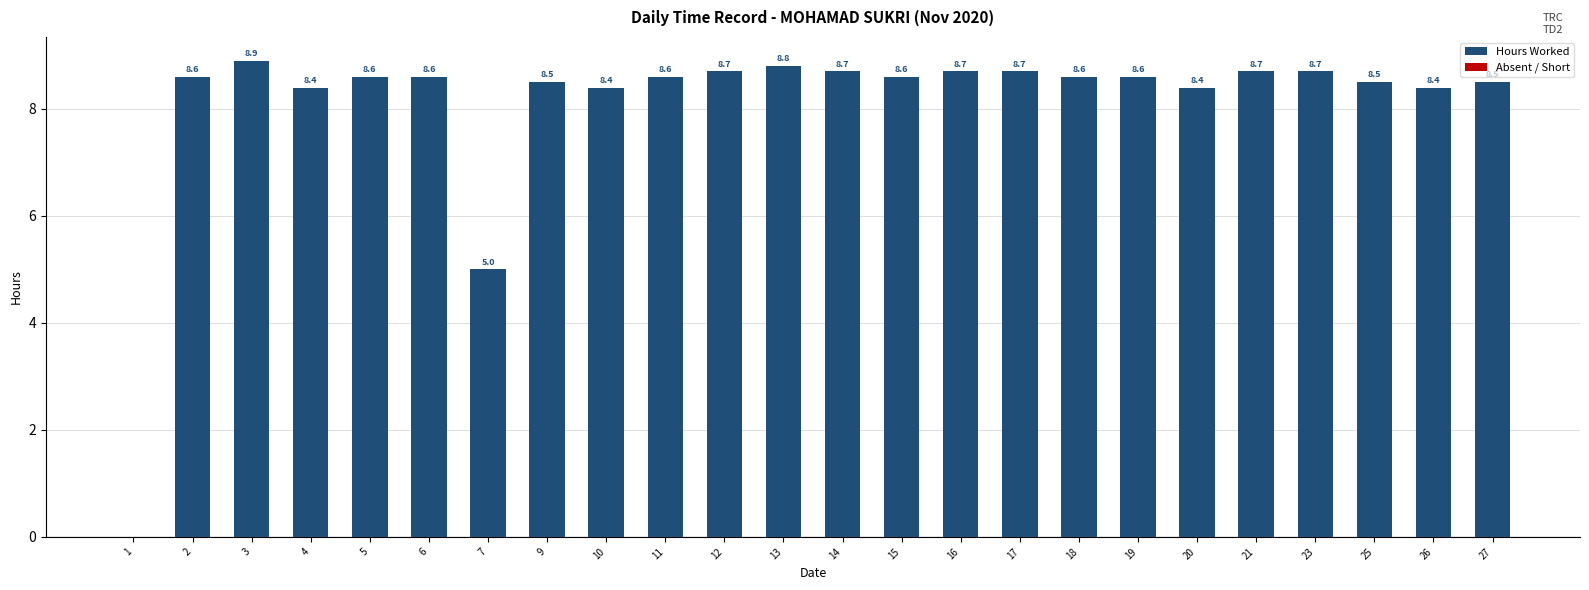

Approximately how many times larger is the value at 21 compared to 12?

1.0